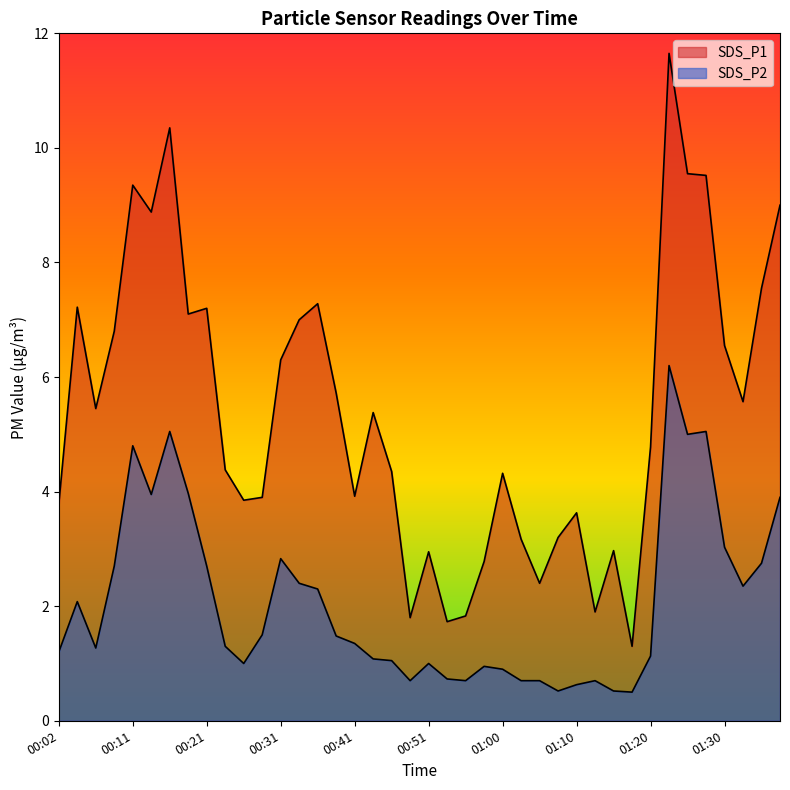

Where is the first local minimum for SDS_P1?

00:07